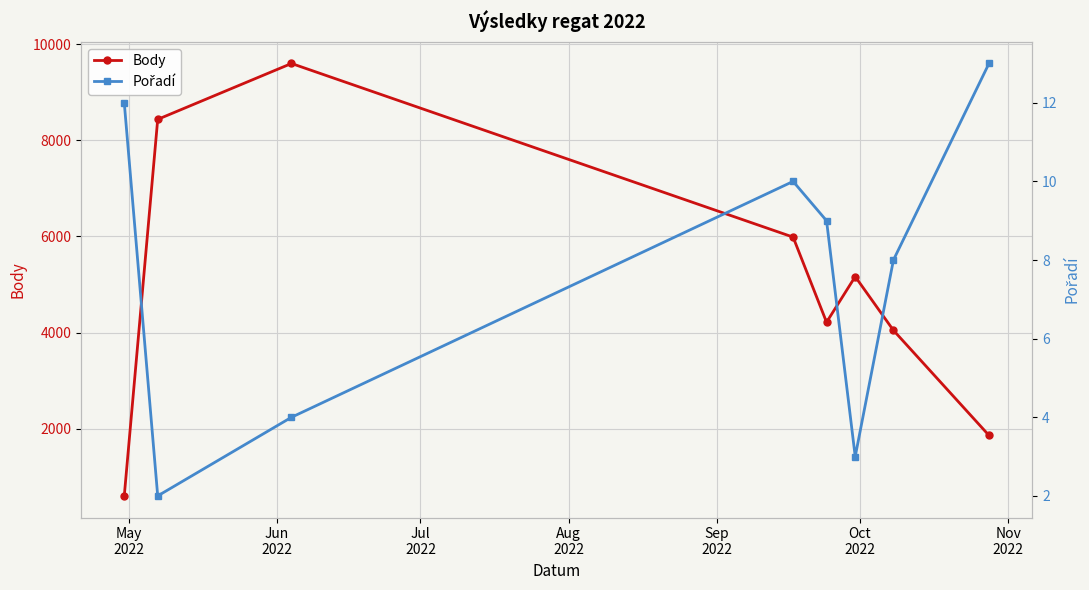

What is the value of the Body point at the 8th from the left?

1861